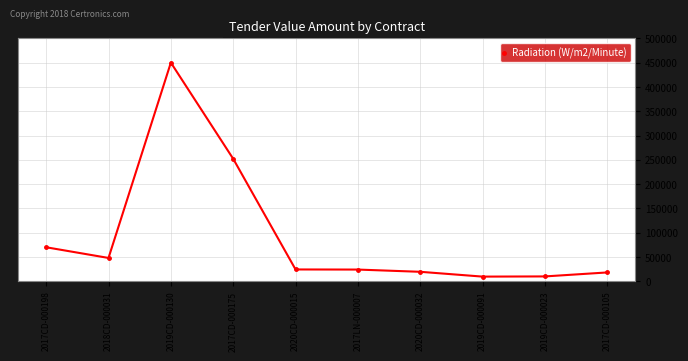

Approximately how many times larger is the value at 2019CD-000130 compared to 2017CD-000105?

24.7